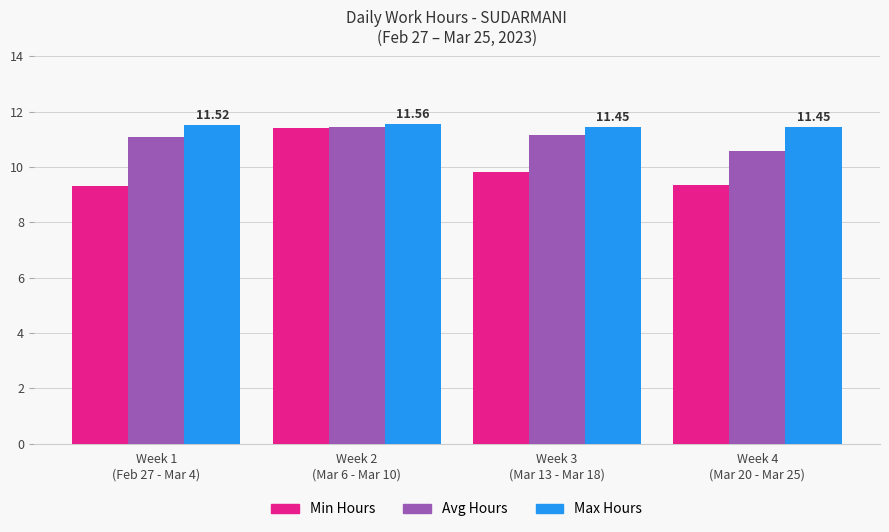

Which series has the largest total across all categories?

Max Hours